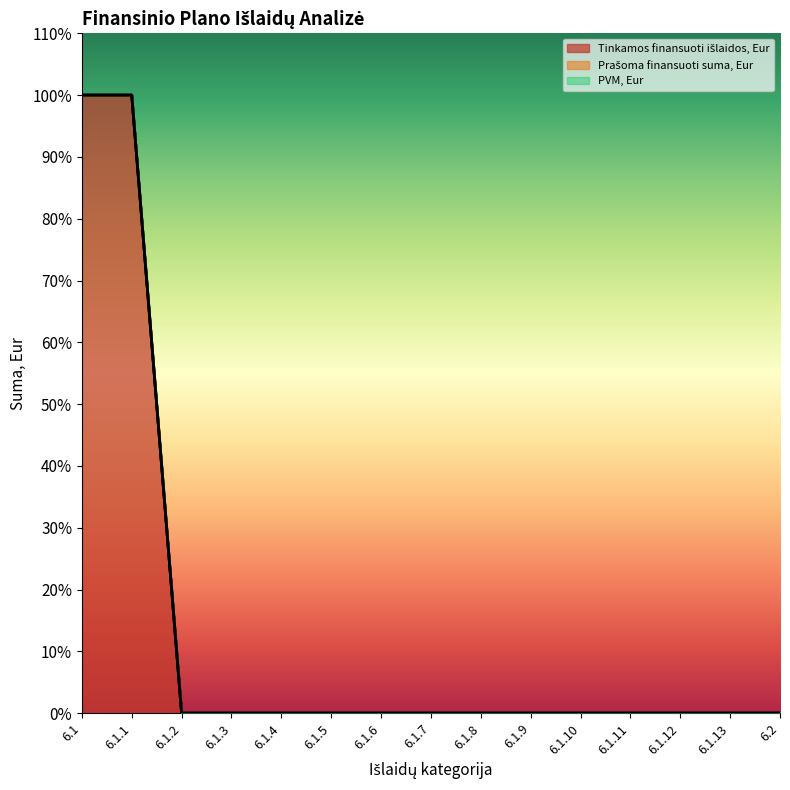

Is the value of Prašoma finansuoti suma, Eur at 6.1.13 greater than the value of PVM, Eur at 6.1.12?

No